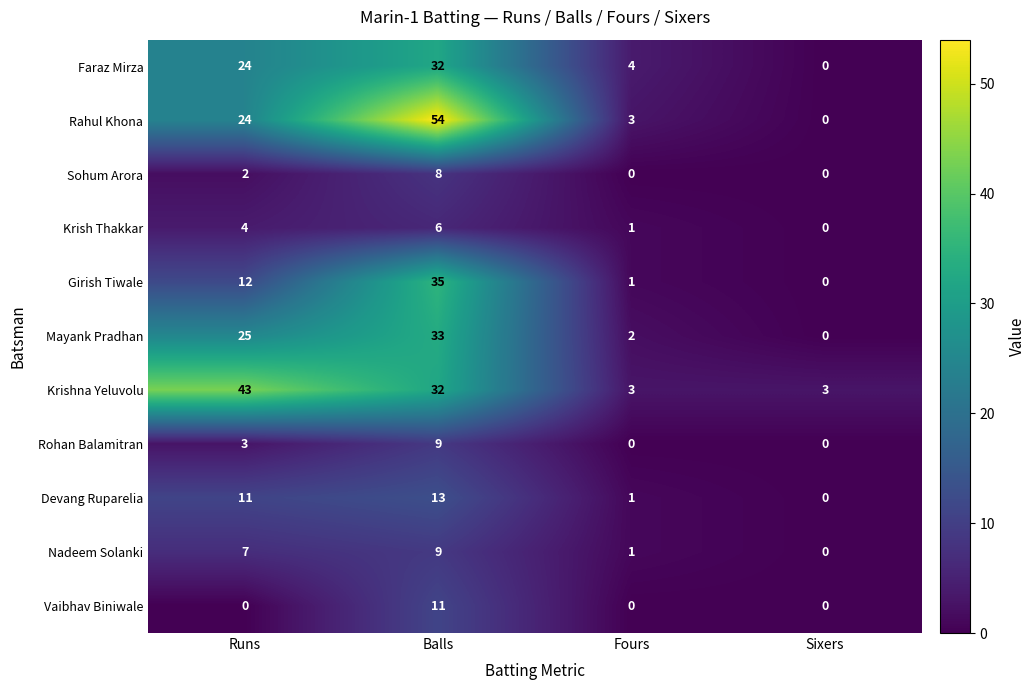

Between Balls and Fours, which series saw the biggest shift?

Rahul Khona